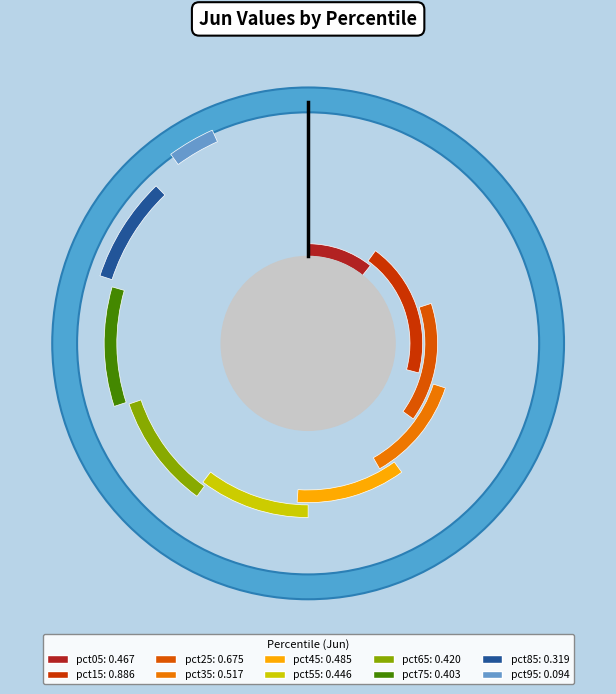

Is there any slice that represents more than half of the pie?

No